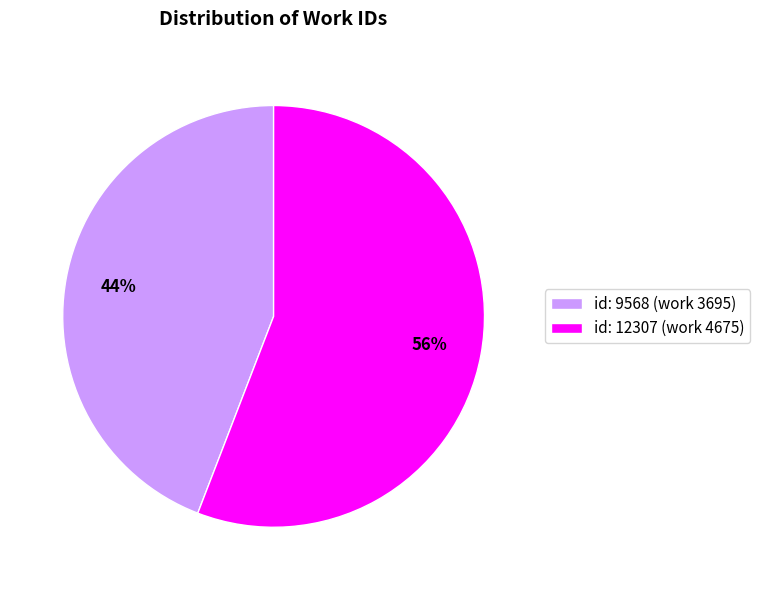

How many segments does this pie chart have?

2